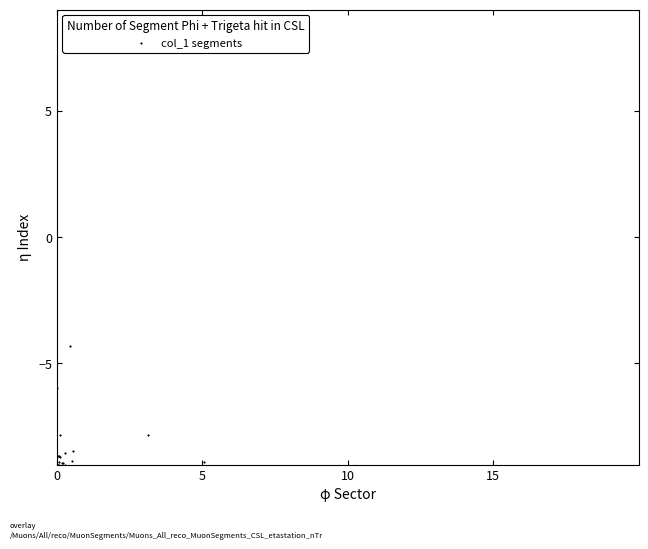

What Y value in the scatter plot is closest to 0?

-4.3